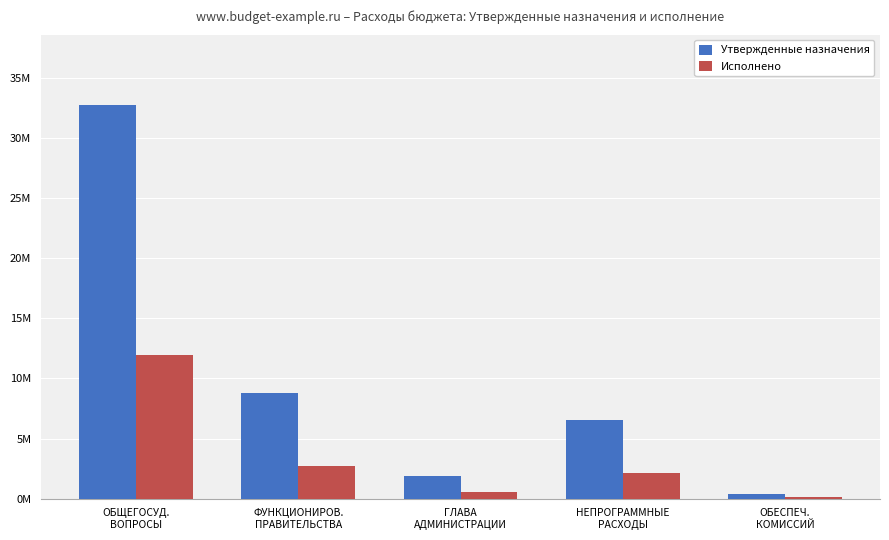

At which label does Исполнено reach its minimum?

ОБЕСПЕЧ.
КОМИССИЙ